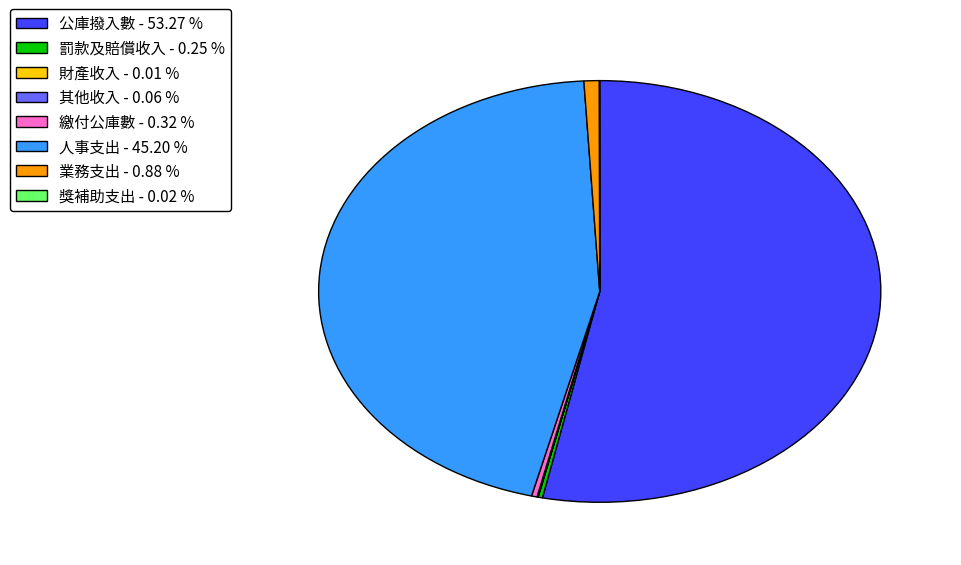

Does 公庫撥入數 - 53.27 % account for over 50% of the chart?

Yes